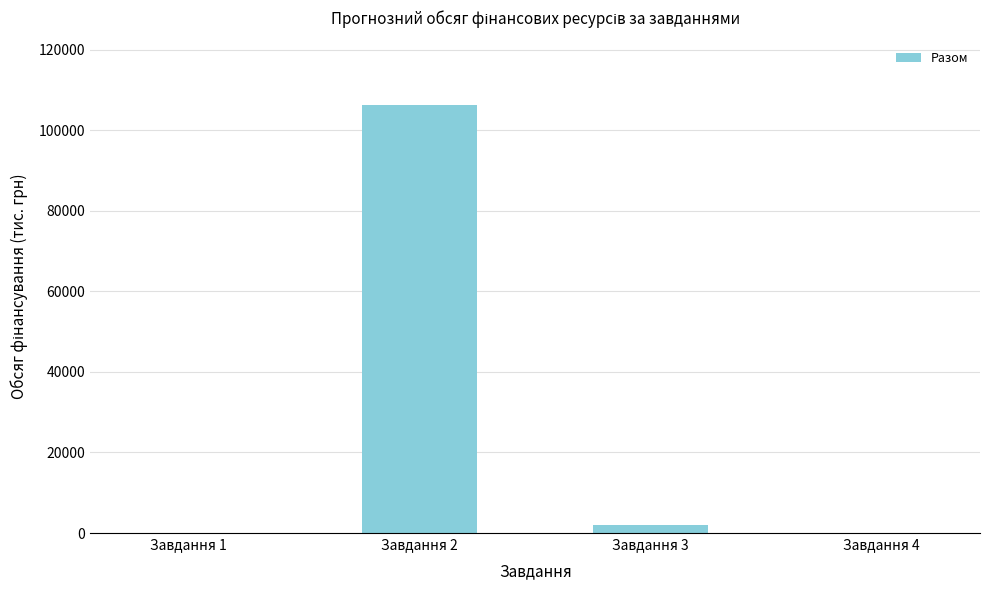

What is the sum of all values?

108444.1